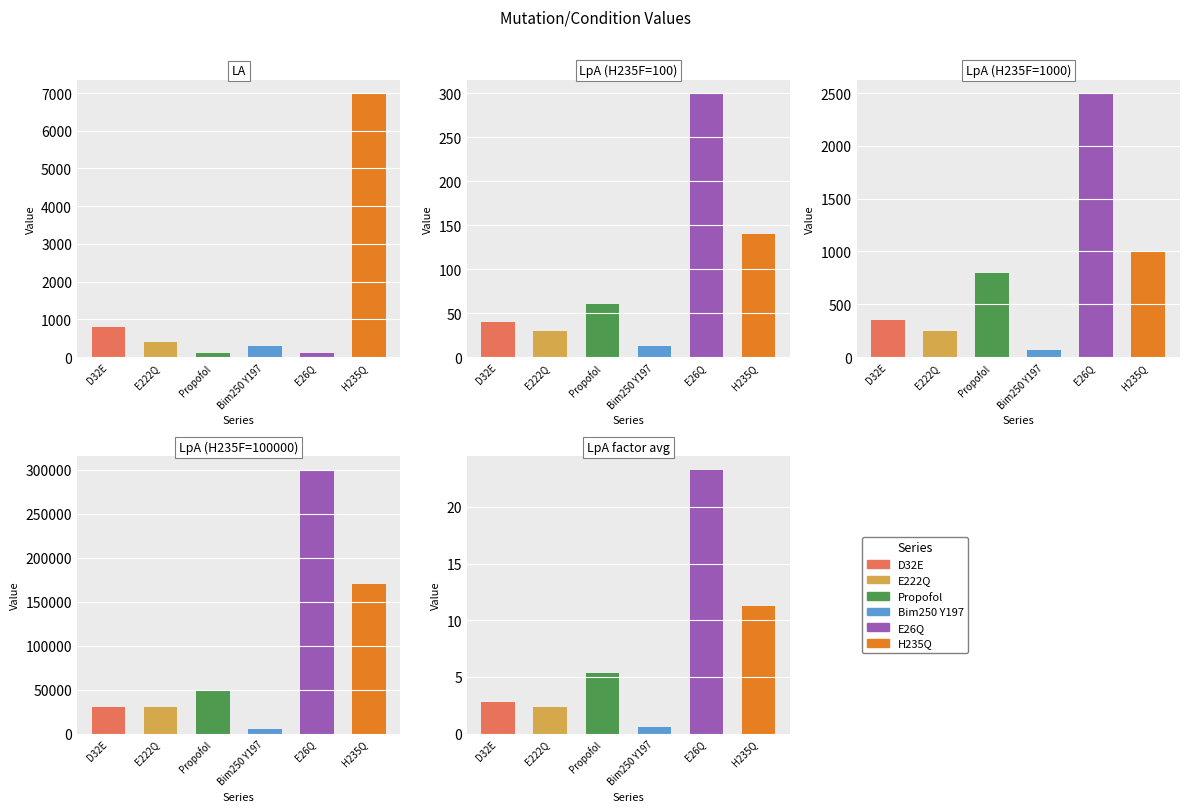

True or false: E222Q has a value of 659.3 at LA.

False